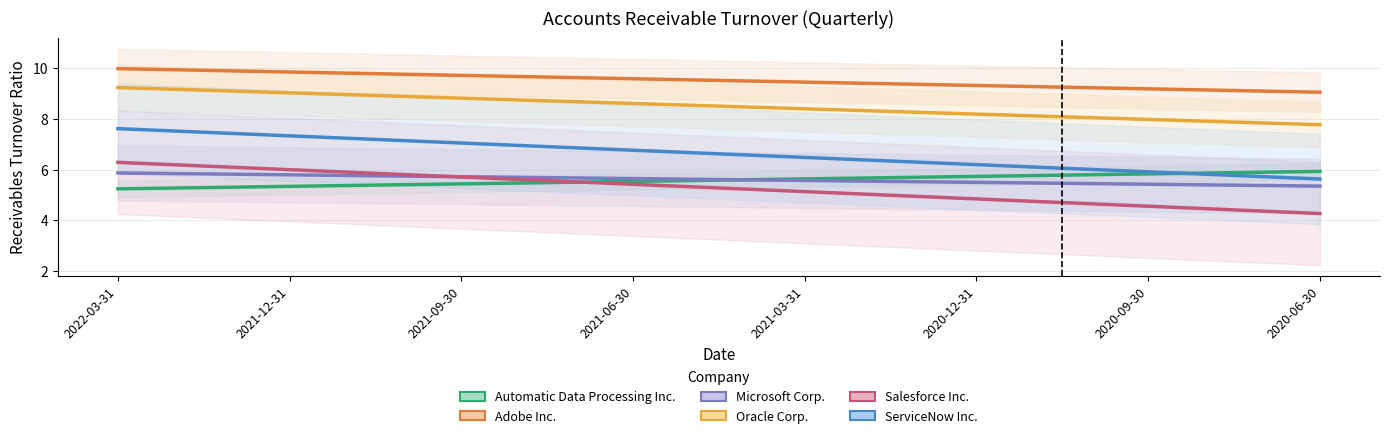

Is this an area chart (filled region under the line)?

No